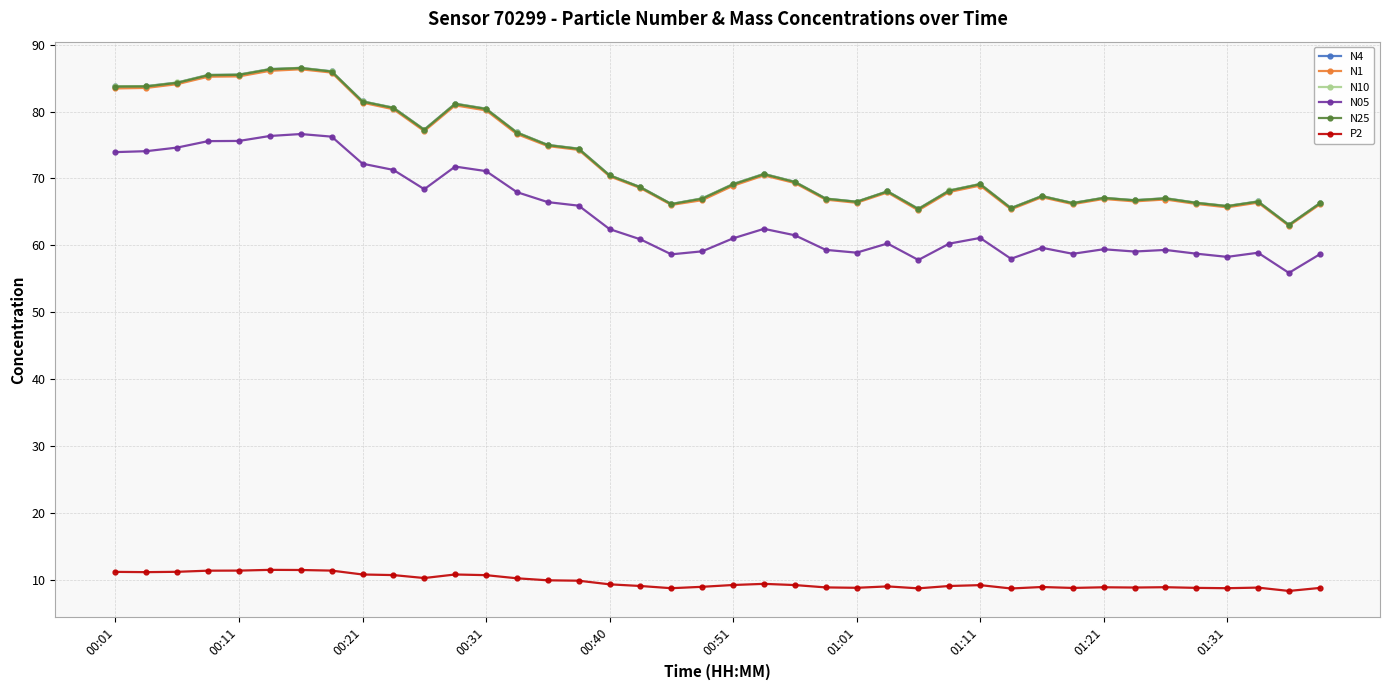

True or false: N4 and P2 cross at least once.

False